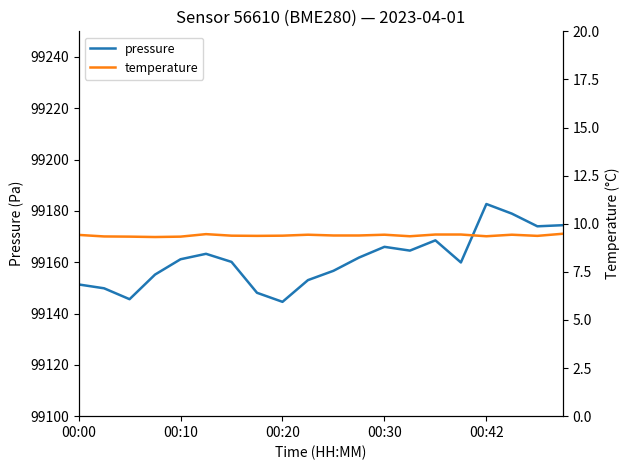

The value of pressure at 00:42 is 144566.2. True or false?

False